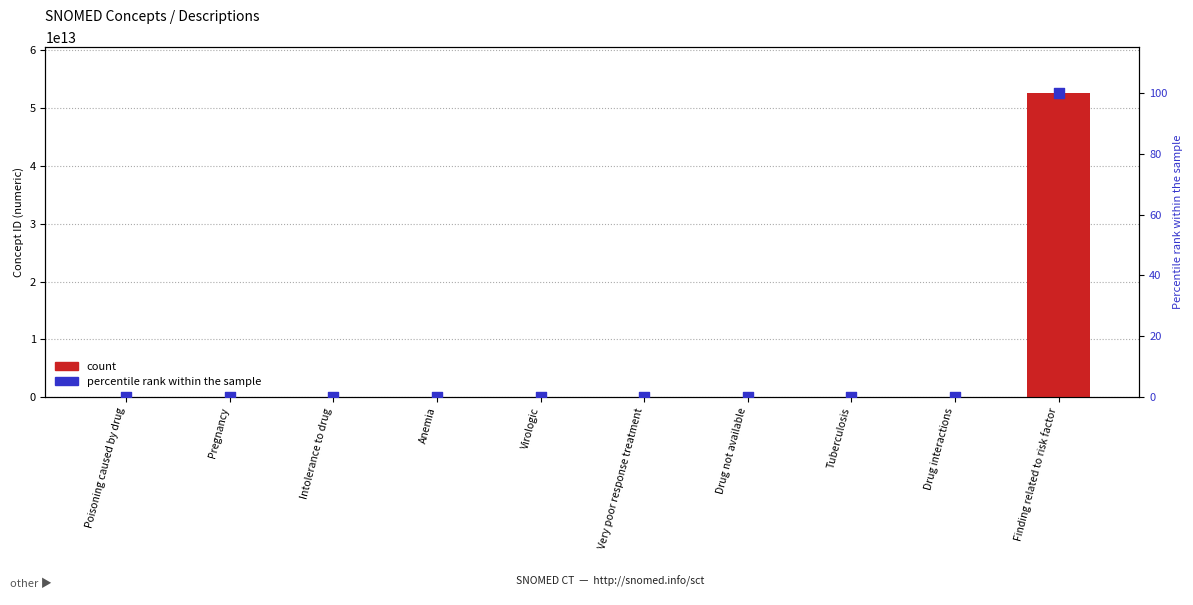

Which series has the largest total across all categories?

count